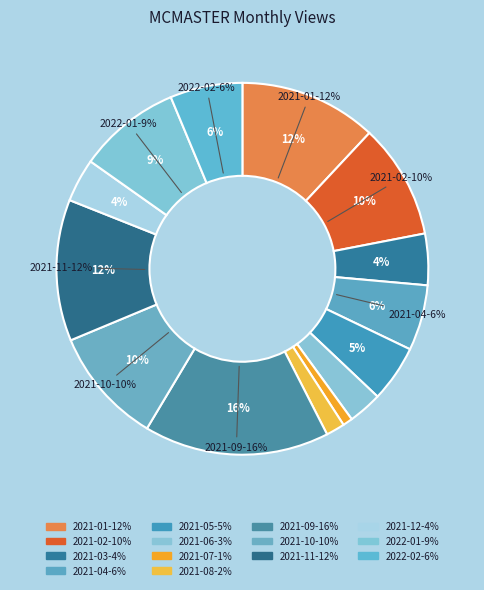

To the nearest percent, what percentage of the pie is 2021-03?

4%